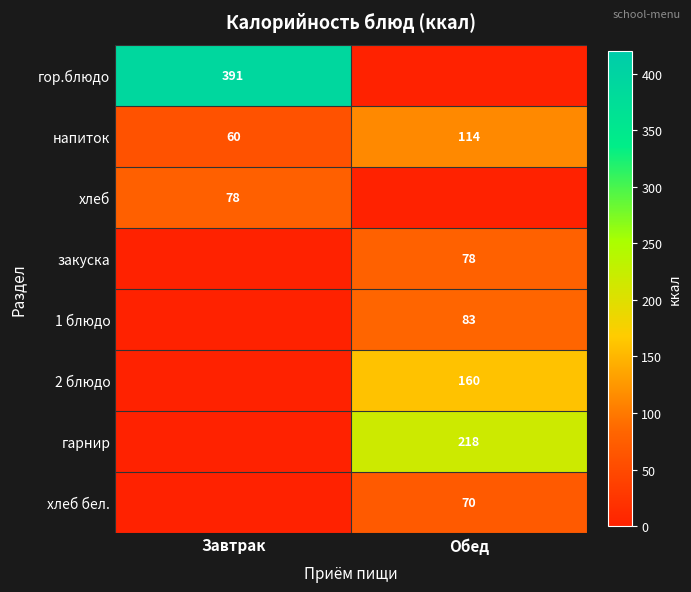

How many categories are shown in the chart?

2